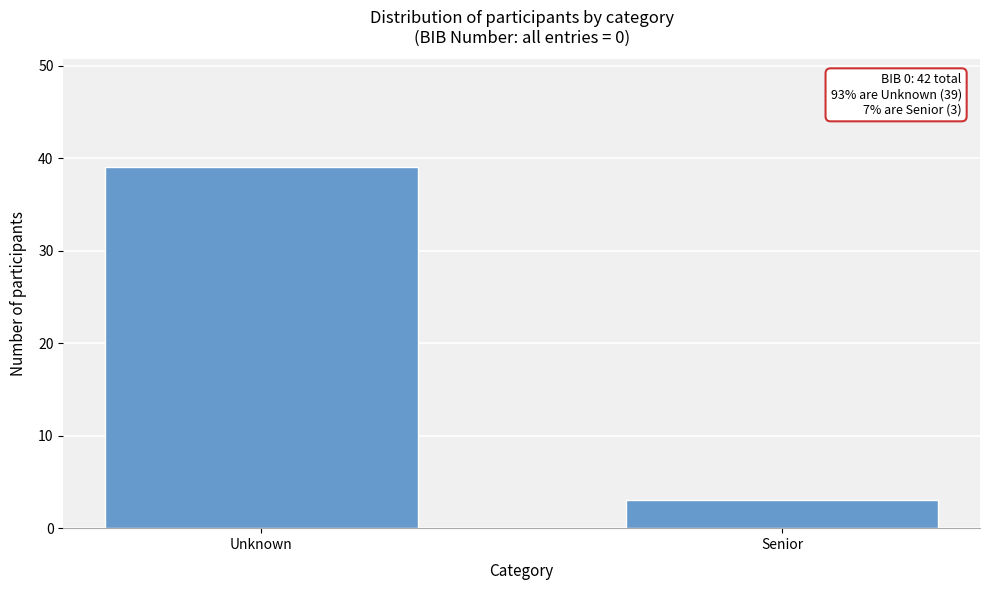

Reading left to right, list all the values displayed in this chart.

Unknown=39	Senior=3